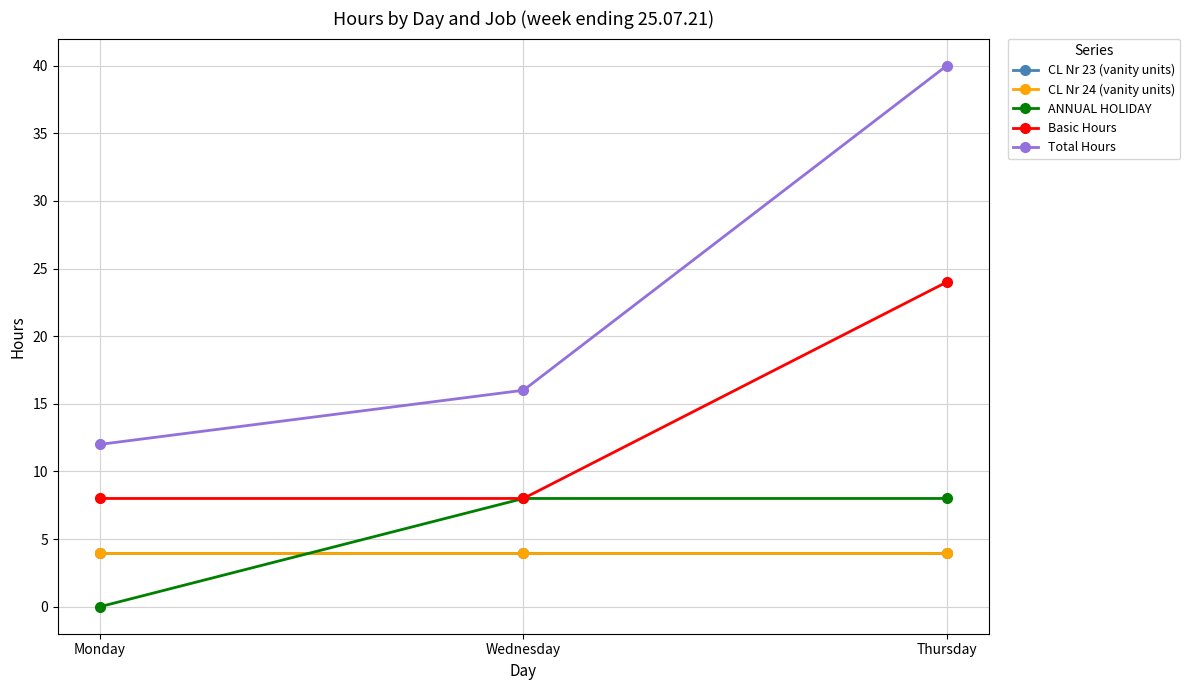

Is this an area chart (filled region under the line)?

No